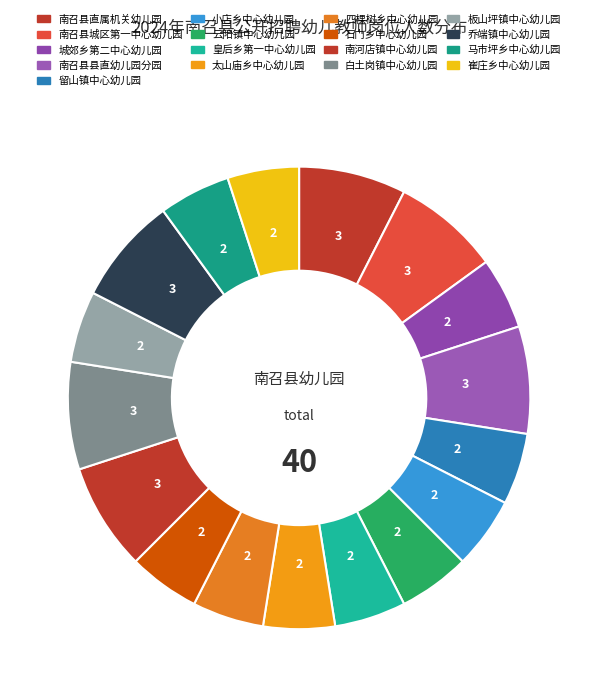

To the nearest percent, what is the difference between the largest and smallest slice percentages?

2%